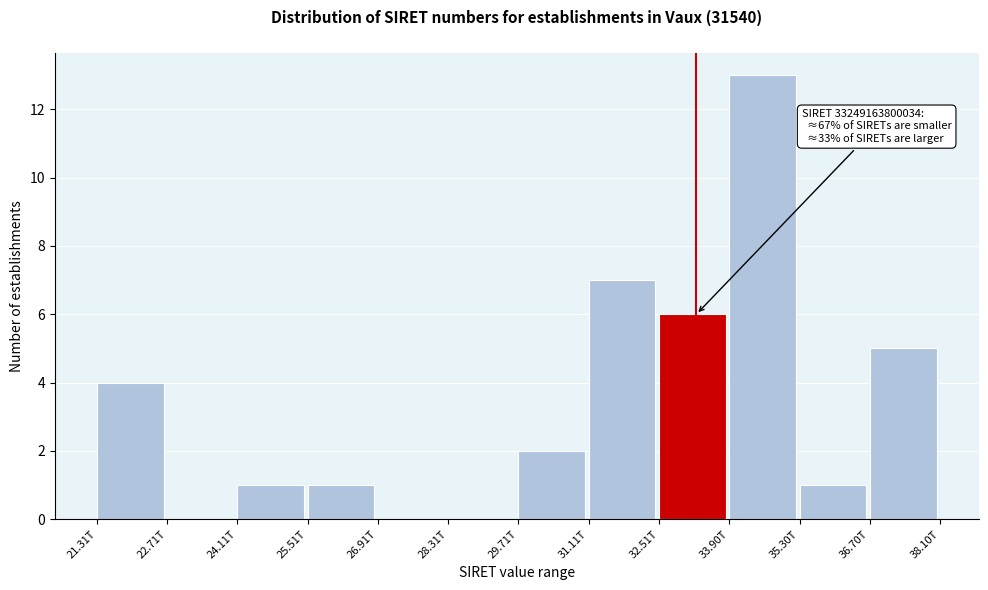

Reading right to left, extract all data points from this chart.

36.70T=5	35.30T=1	33.90T=13	32.51T=6	31.11T=7	29.71T=2	28.31T=0	26.91T=0	25.51T=1	24.11T=1	22.71T=0	21.31T=4